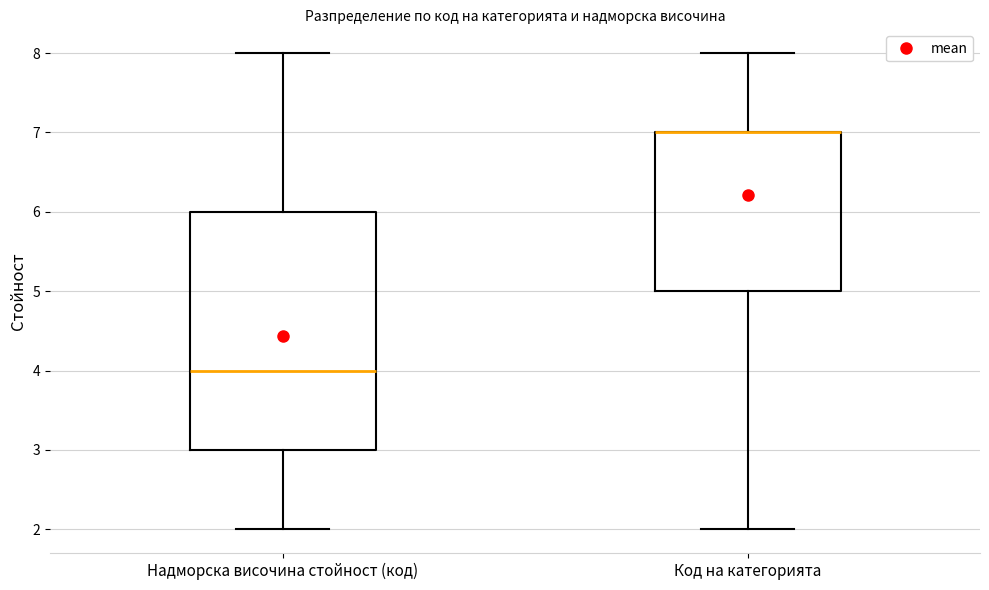

Reading left to right, transcribe this box plot: for each box, give where its median line is, the range the box spans, and where its two whiskers end, as read against the y-axis. The values are not printed on the chart, so give them approximately, as read against the axis.

Надморска височина стойност (код): median 4, box 3 to 6, whiskers 2 to 8
Код на категорията: median 7 (drawn on the box's upper edge), box 5 to 7, whiskers 2 to 8